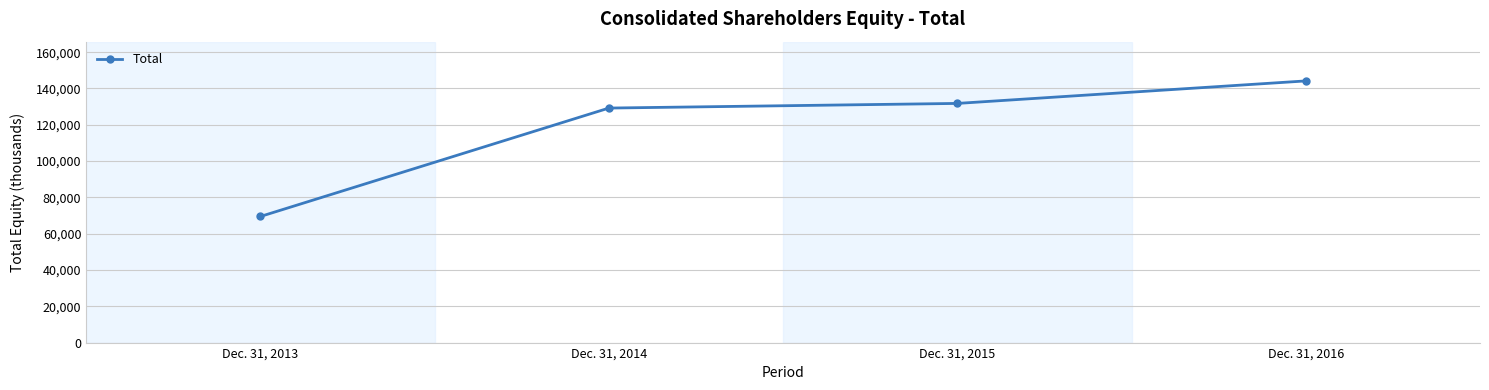

At which label is the value closest to 106826?

Dec. 31, 2014